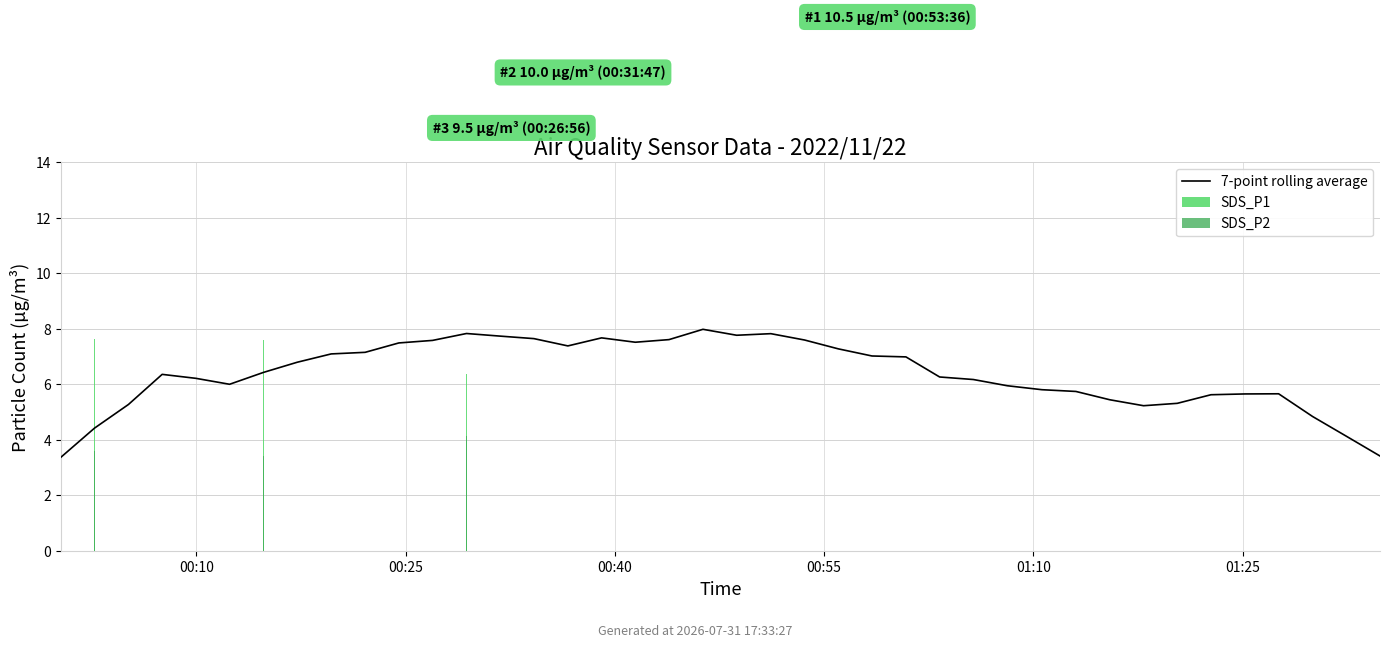

Is it true that SDS_P1 equals 3.6 at 22?

False